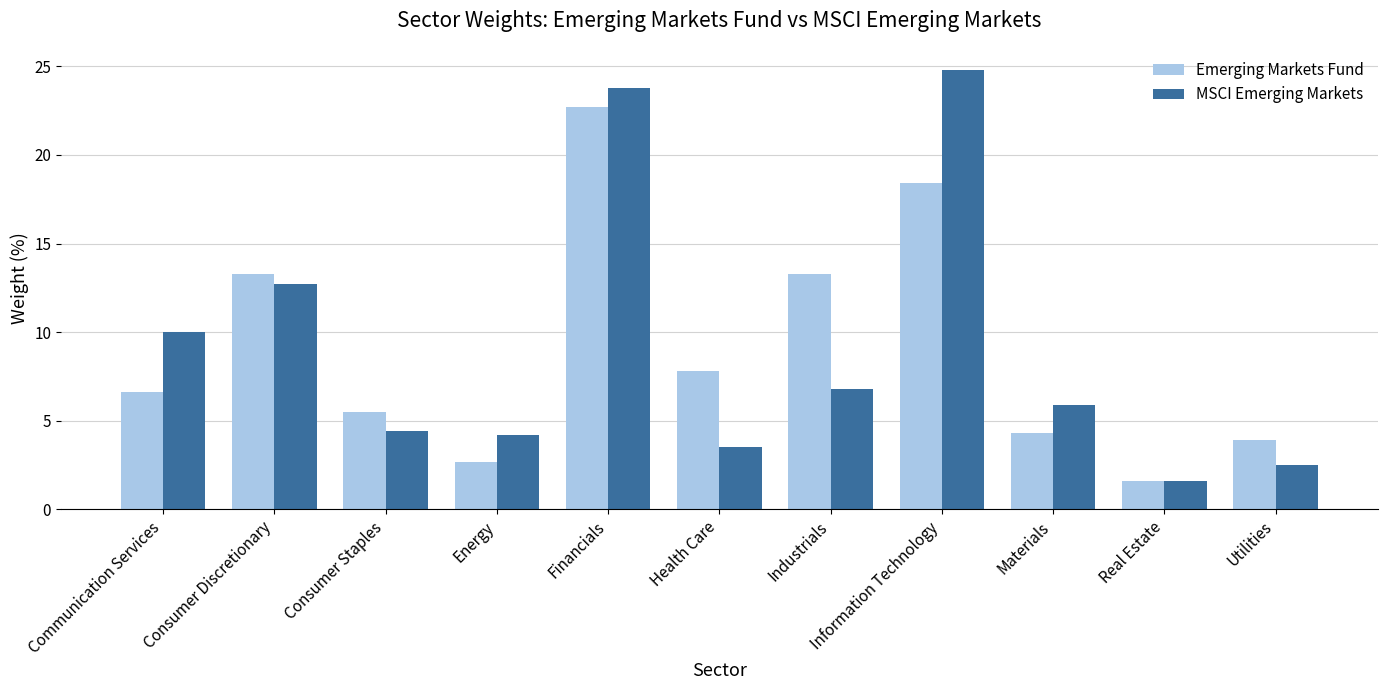

Count the number of categories in the chart.

11